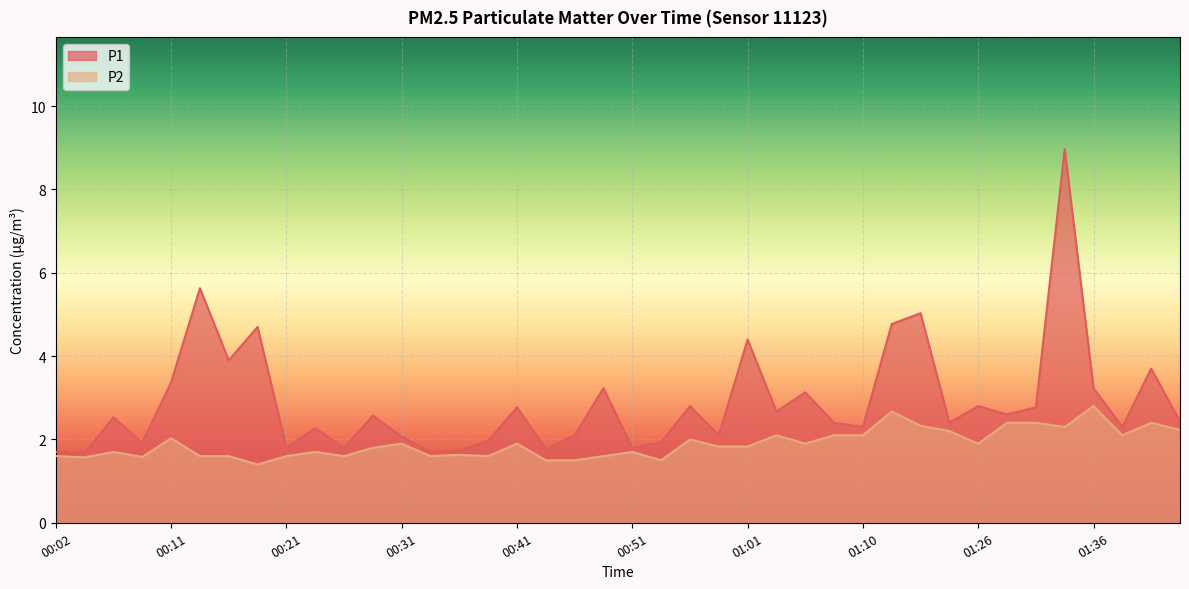

The P1 series shows 1.7 at 00:48. True or false?

False